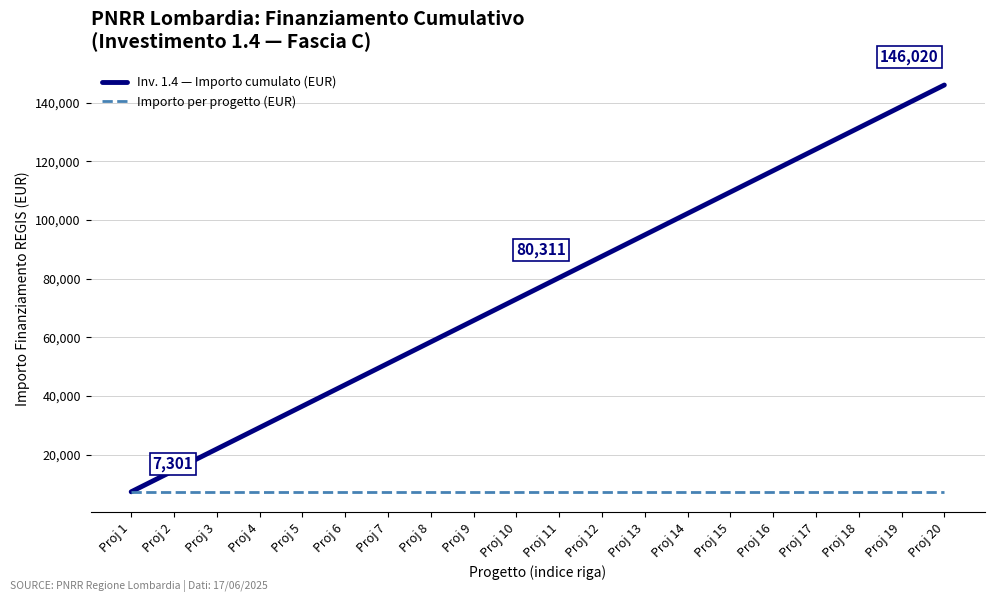

How many values in the Inv. 1.4 — Importo cumulato (EUR) series are below 80311?

10